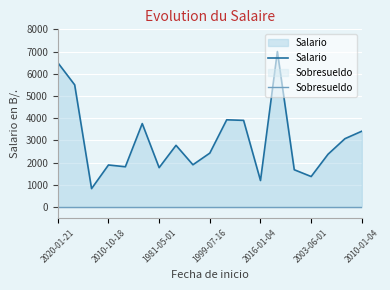

Reading left to right, transcribe all the data shown in this chart.

Salario: 6500	5500	825	1890	1810	3755	1770	2775	1900	2425	3925	3900	1190	7000	1675	1370	2375	3075	3412
Sobresueldo: 0	0	0	0	0	0	0	0	0	0	0	0	0	0	0	0	0	0	0